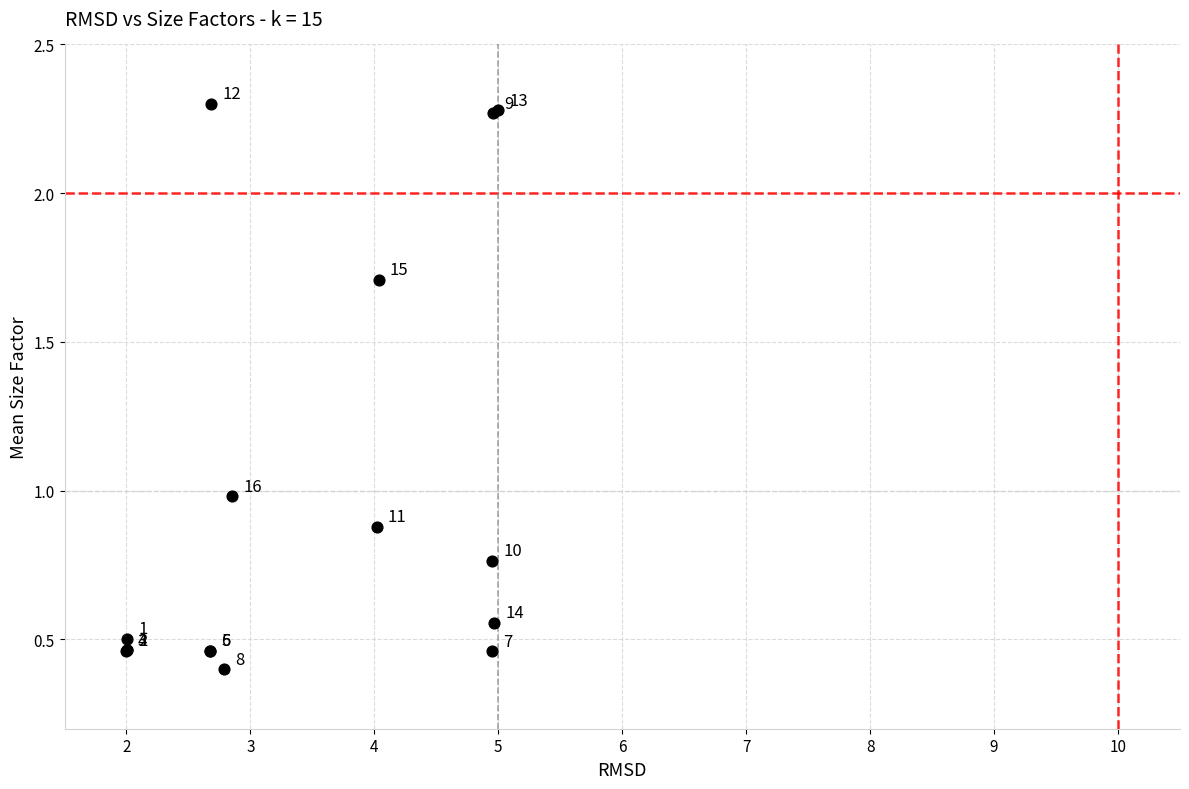

What Y value in the scatter plot is closest to 1?

1.0